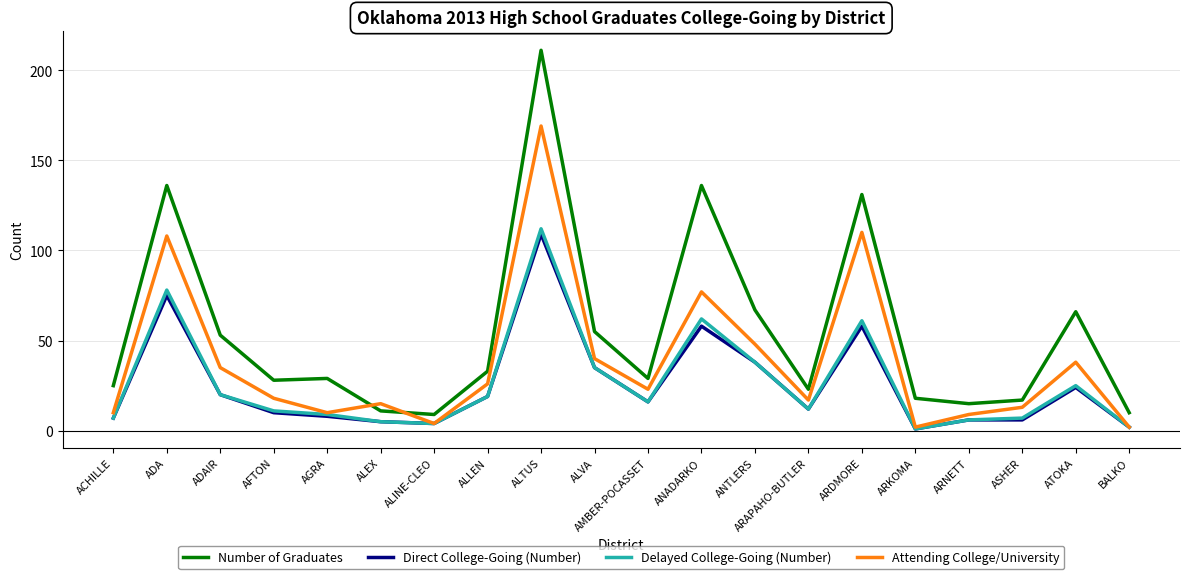

True or false: Number of Graduates and Direct College-Going (Number) cross at least once.

False